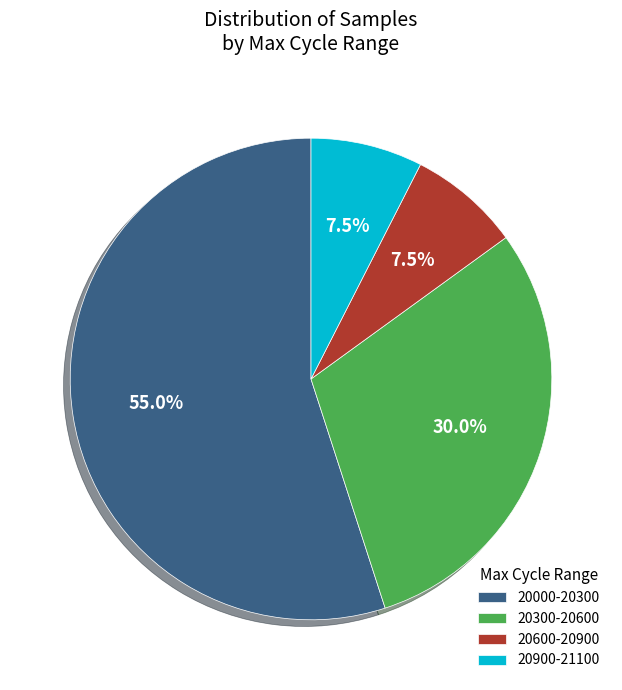

Is there any slice that represents more than half of the pie?

Yes